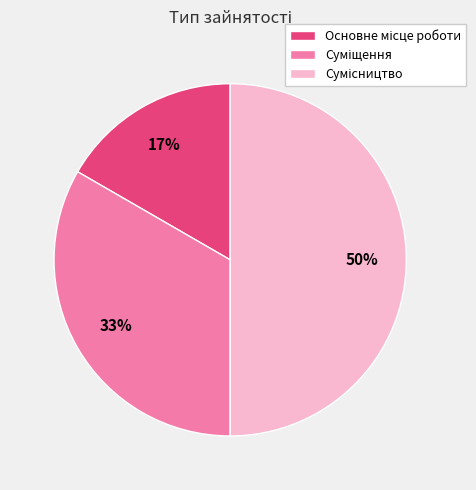

To the nearest percent, what is the difference between the largest and smallest slice percentages?

33%